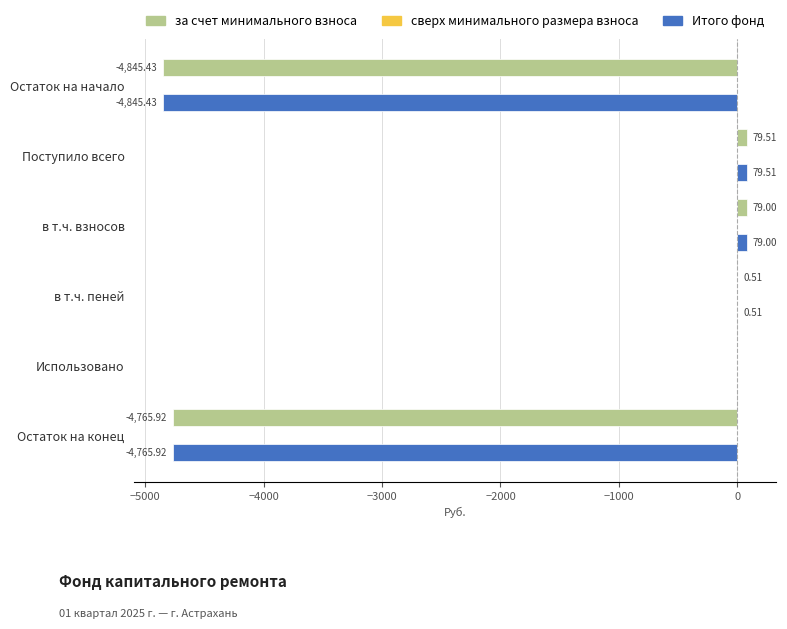

What is the sum of all за счет минимального взноса values?

-9452.3